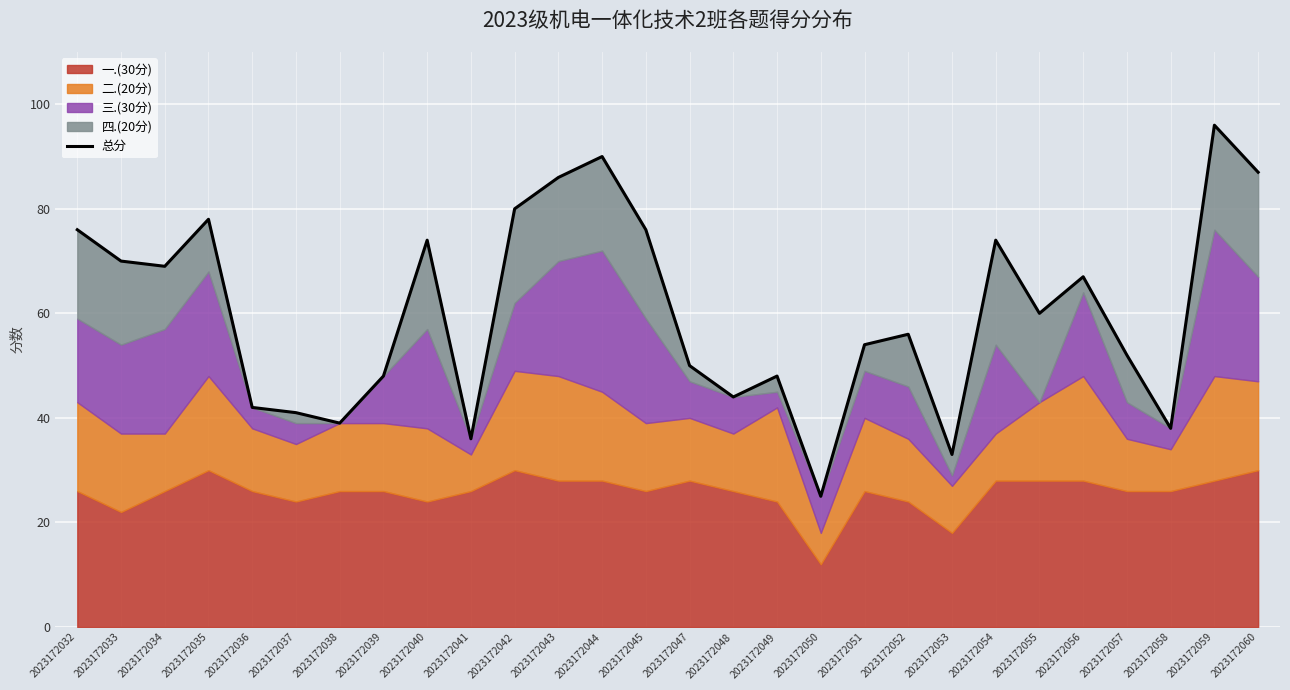

What is the approximate value at 2023172032?

76